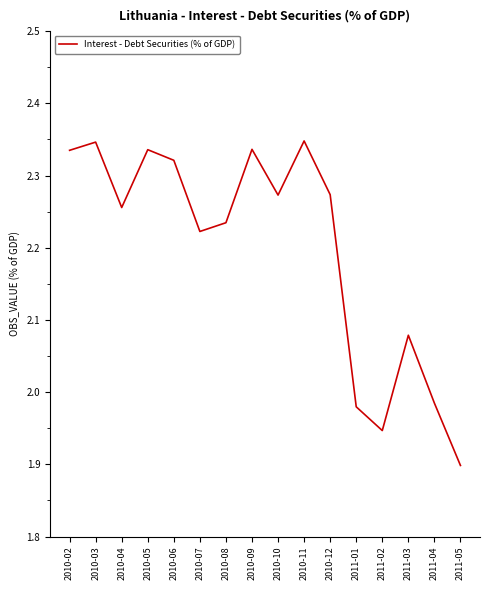

At which category does the data reach its first local peak?

2010-03